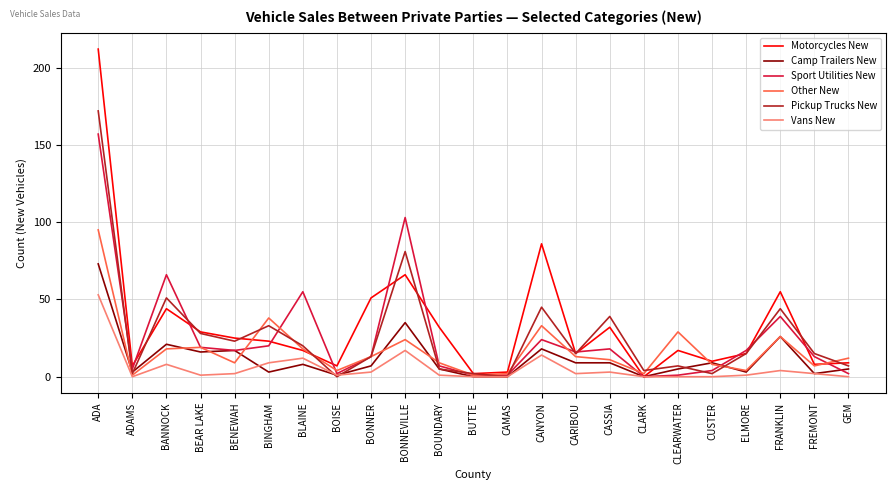

Reading left to right, what are all the values shown in this chart?

Motorcycles New: 212	7	44	29	25	23	17	7	51	66	32	2	3	86	15	32	0	17	10	15	55	8	9
Camp Trailers New: 73	3	21	16	17	3	8	1	7	35	5	0	0	18	9	9	0	5	9	3	26	2	5
Sport Utilities New: 157	5	66	19	17	20	55	2	13	103	7	1	1	24	16	18	0	1	4	17	39	13	2
Other New: 95	1	18	19	9	38	18	4	13	24	9	1	2	33	13	11	2	29	8	4	26	7	12
Pickup Trucks New: 172	2	51	28	23	33	20	0	13	81	5	2	0	45	15	39	4	7	2	15	44	15	7
Vans New: 53	0	8	1	2	9	12	1	3	17	1	0	0	14	2	3	0	0	0	1	4	2	0